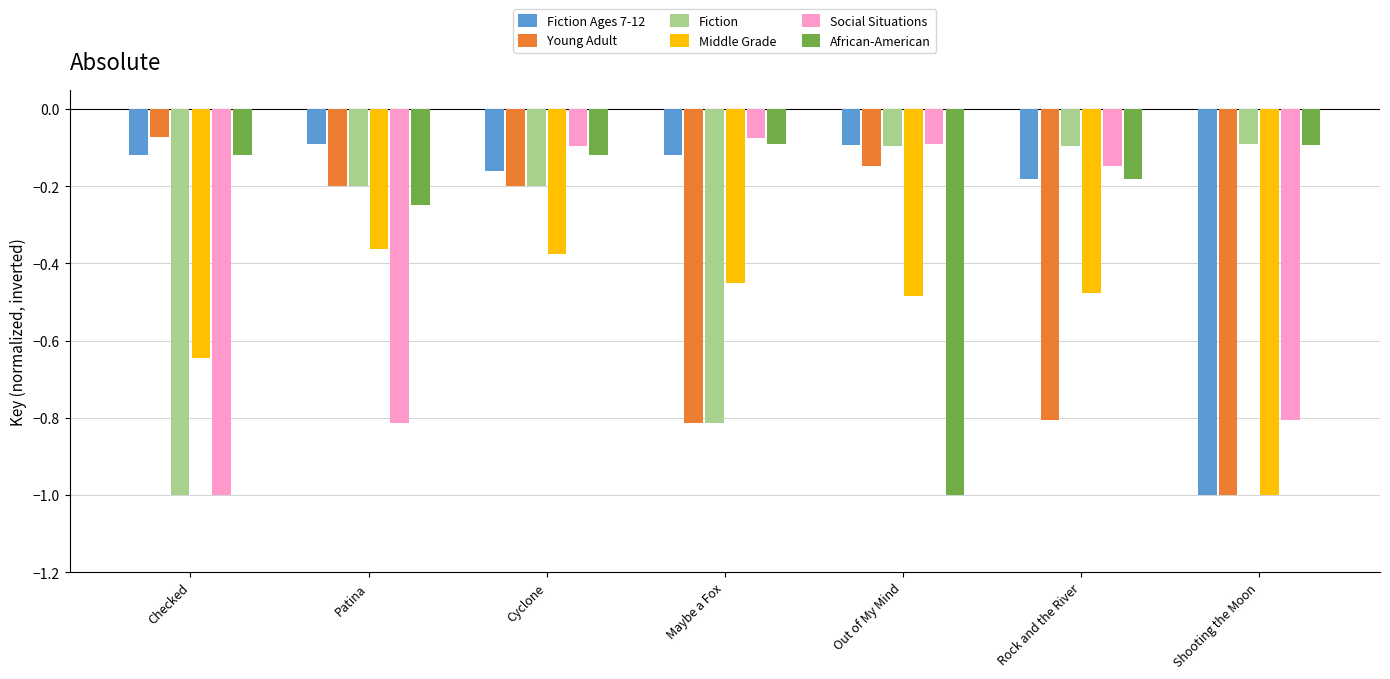

What is the label of the 7th bar from the right?

Checked